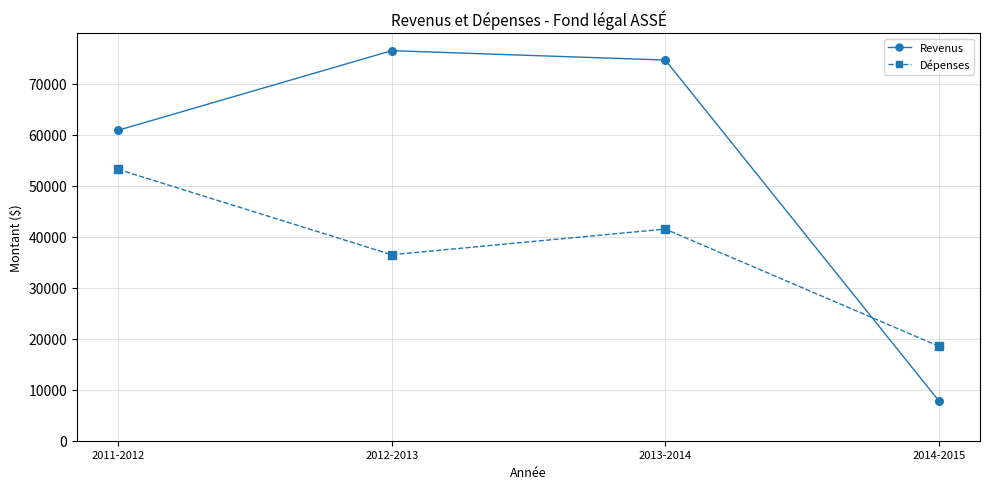

What is the spread (max minus min) of values at 2012-2013?

40016.0